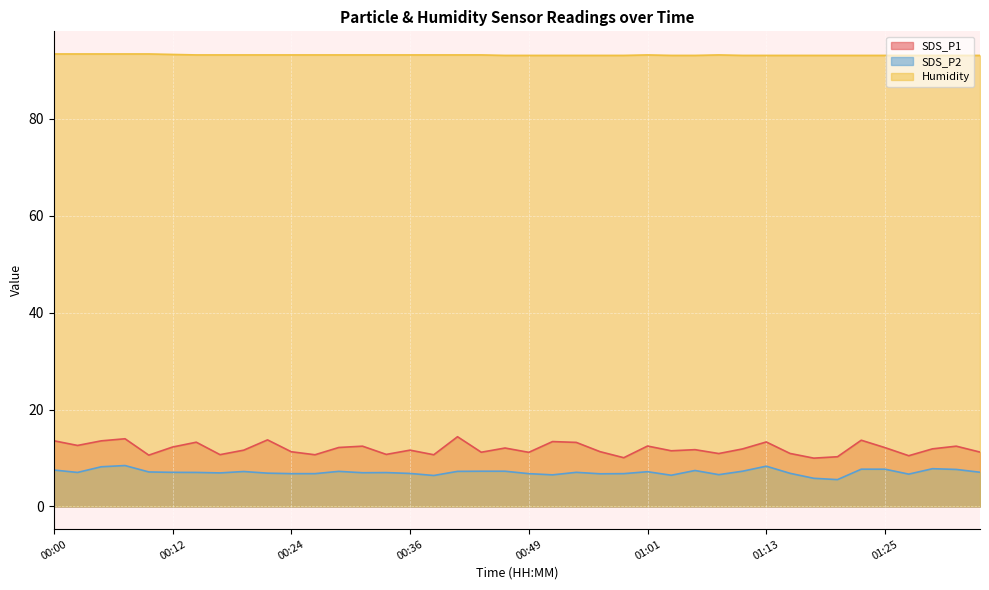

True or false: Humidity and SDS_P1 intersect in this chart.

False